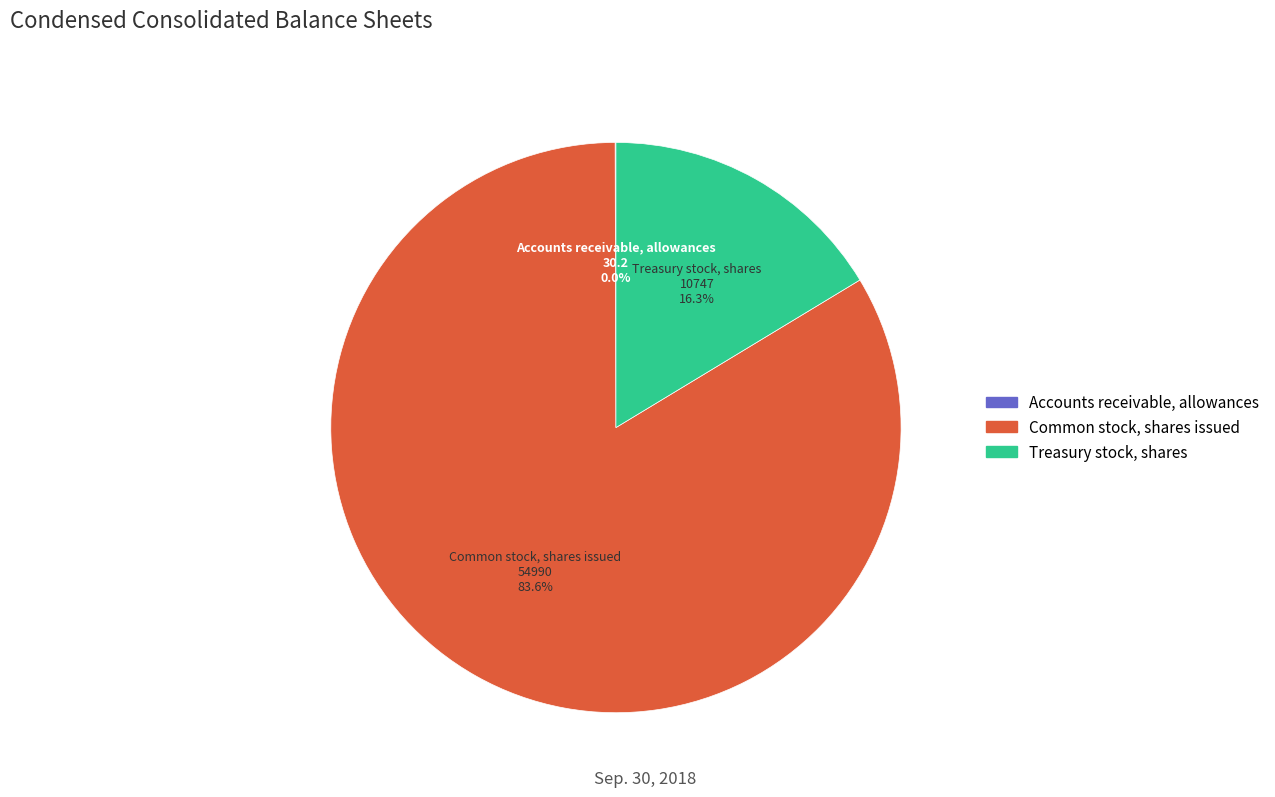

Which slice is the largest?

Common stock, shares issued